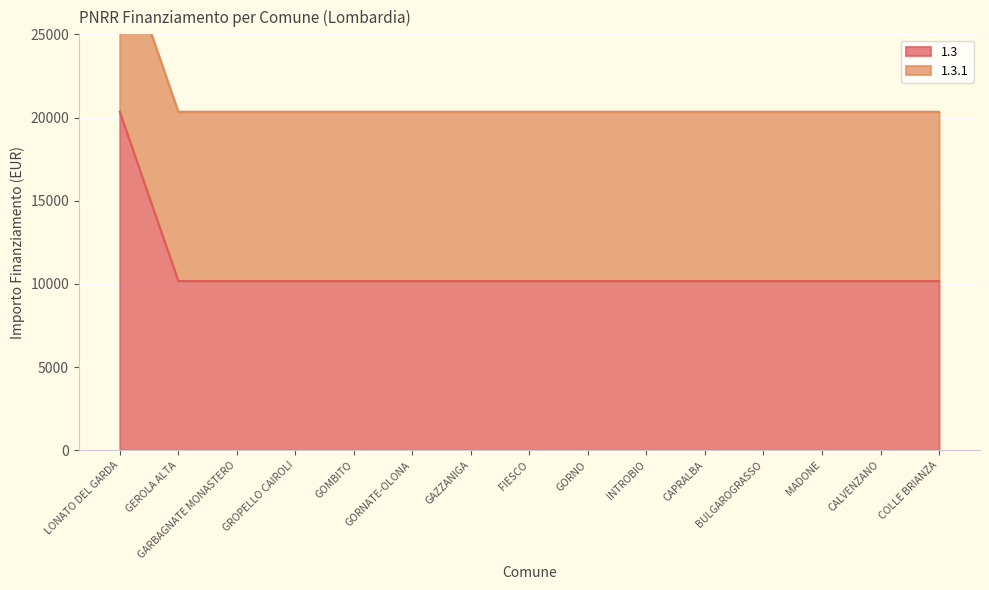

Is the value of 1.3 line at GROPELLO CAIROLI greater than the value of 1.3.1 line at GROPELLO CAIROLI?

No